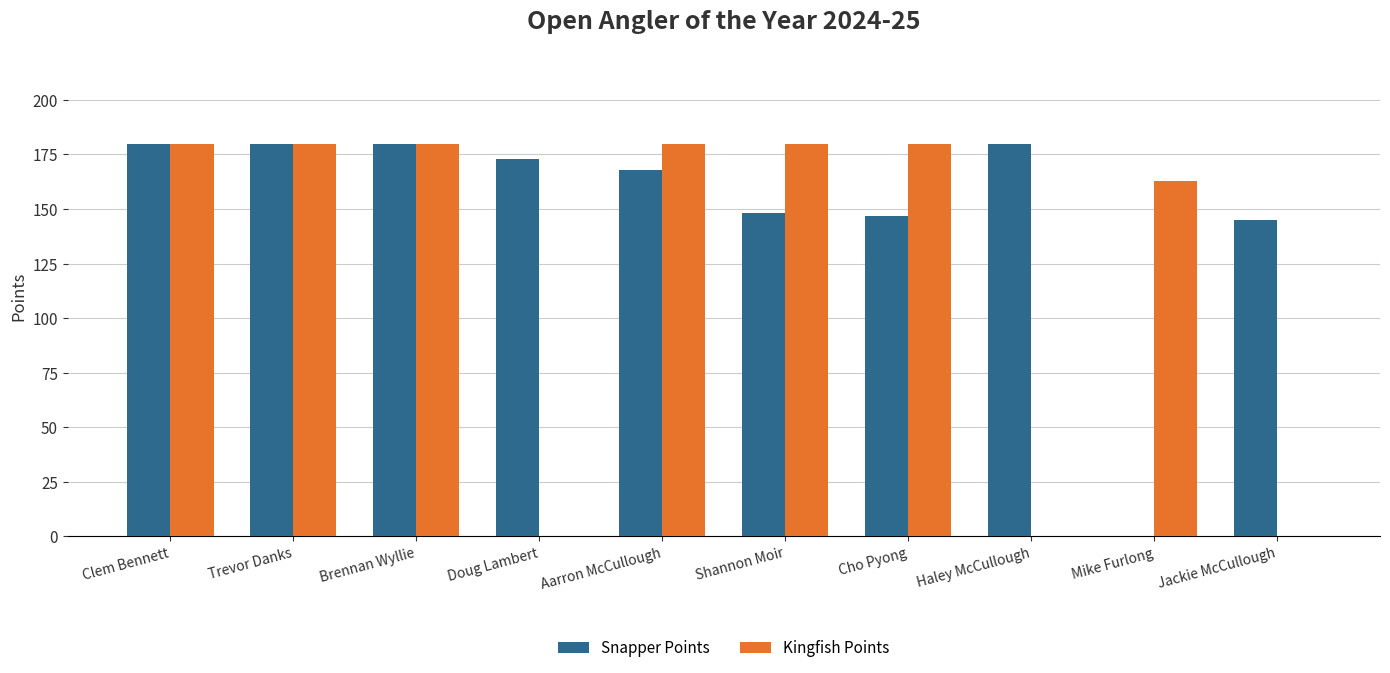

Is the value of Snapper Points at Jackie McCullough greater than the value of Kingfish Points at Jackie McCullough?

Yes